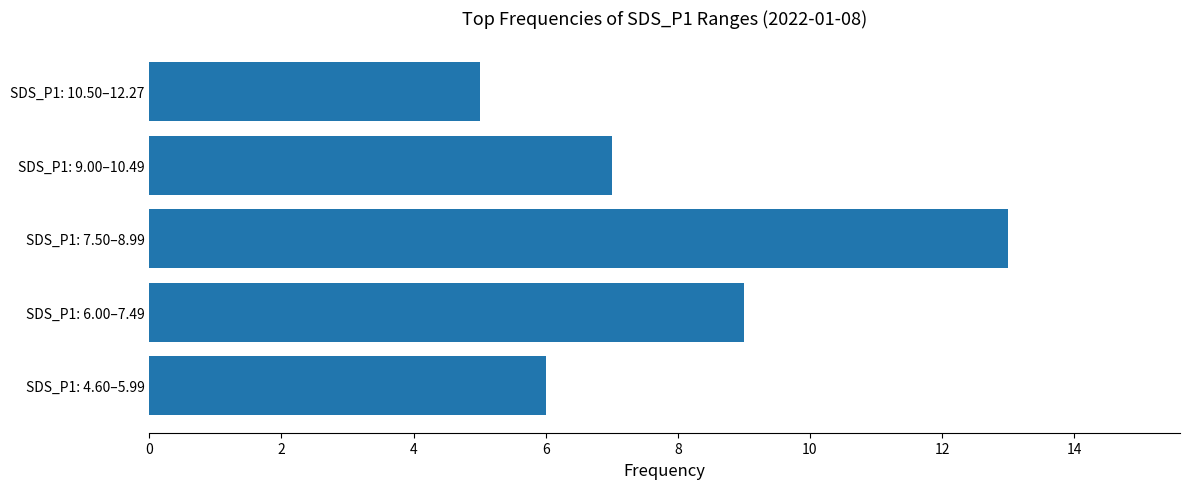

What is the difference between the second highest and minimum values?

4